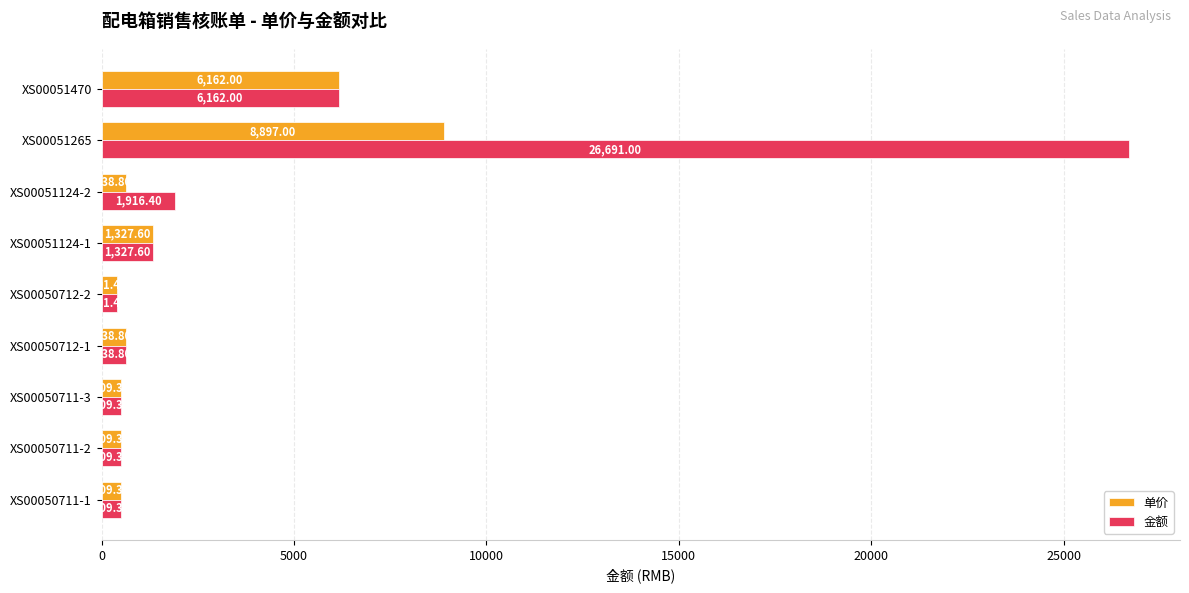

Rank the series by their maximum value, from highest to lowest.

金额, 单价